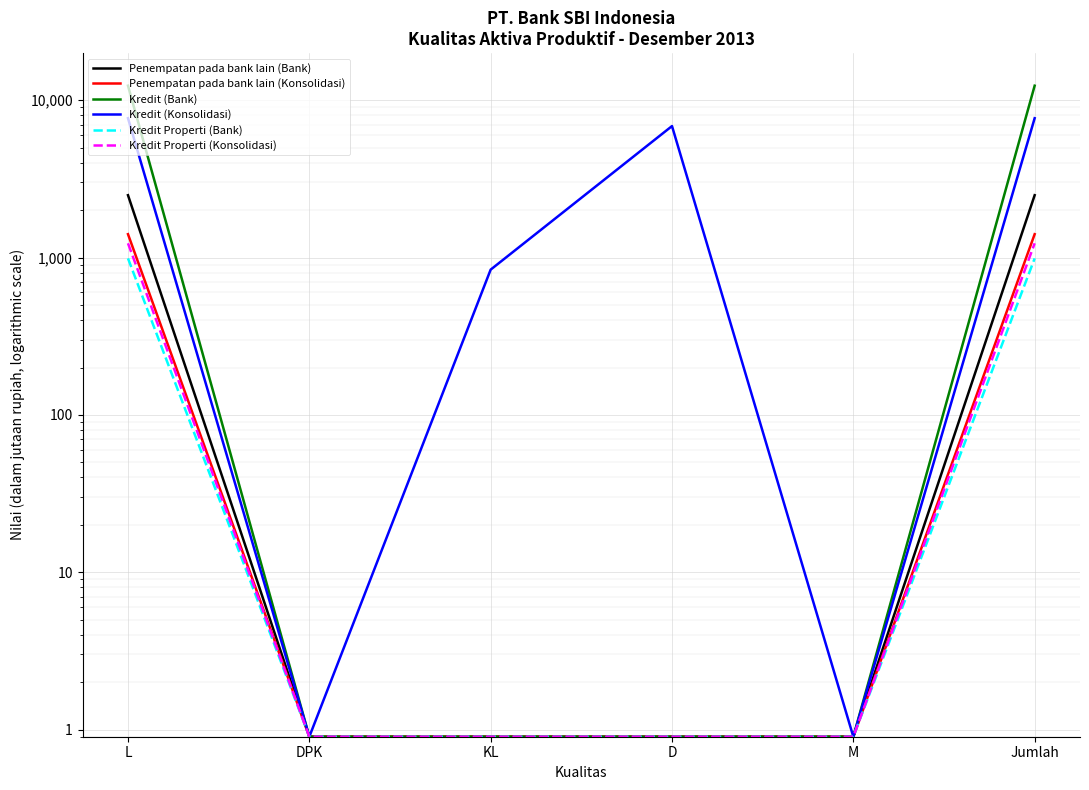

True or false: Kredit (Bank) and Kredit (Konsolidasi) intersect in this chart.

False